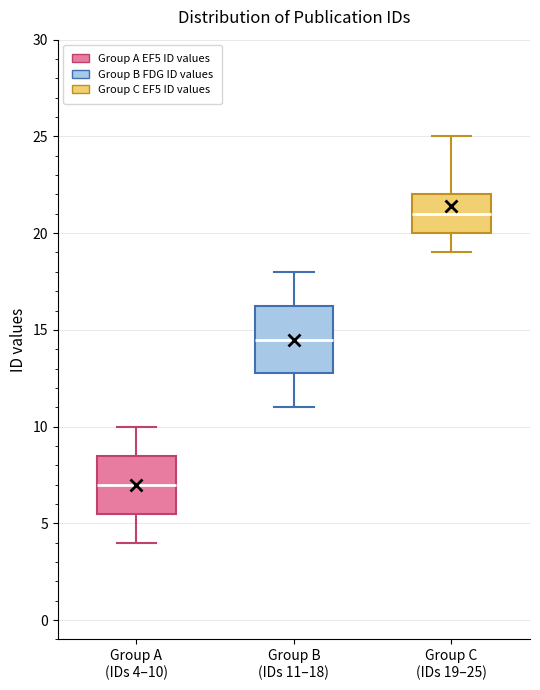

Reading left to right, read every box against the y-axis: the position of its median line, the range the box covers, and the ends of its whiskers. The values are not printed on the chart, so give them approximately, as read against the axis.

Group A (IDs 4–10): median 7.0, box 5.5 to 8.5, whiskers 4.0 to 10.0
Group B (IDs 11–18): median 14.5, box 13.0 to 16.5, whiskers 11.0 to 18.0
Group C (IDs 19–25): median 21.0, box 20.0 to 22.0, whiskers 19.0 to 25.0